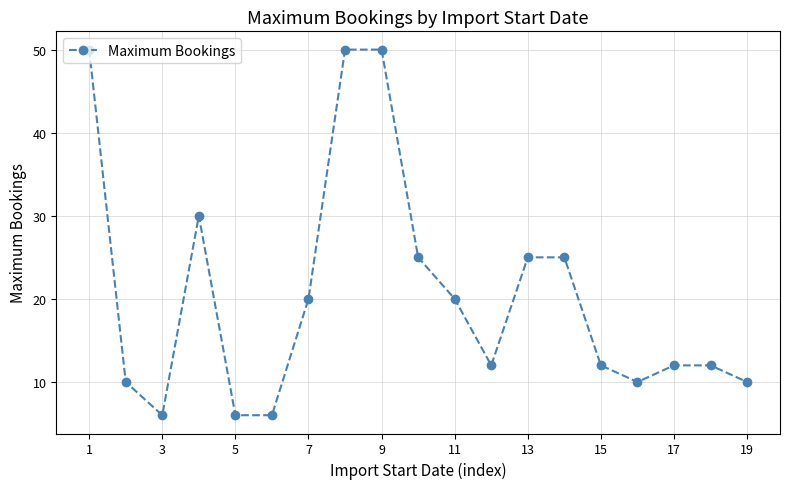

What is the value of the 5th point from the left?

6